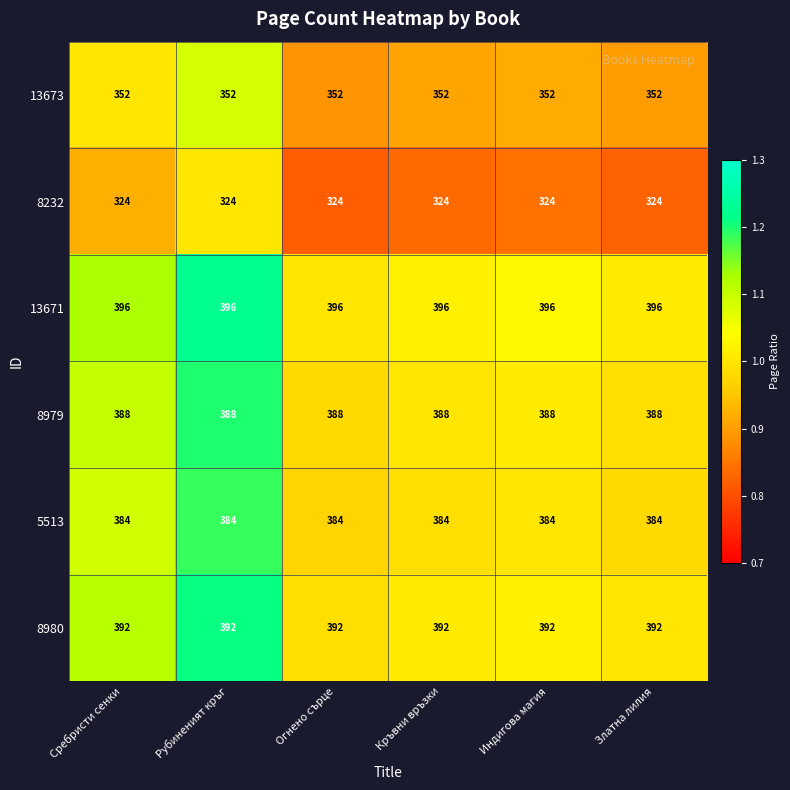

Count the number of data series in this chart.

6